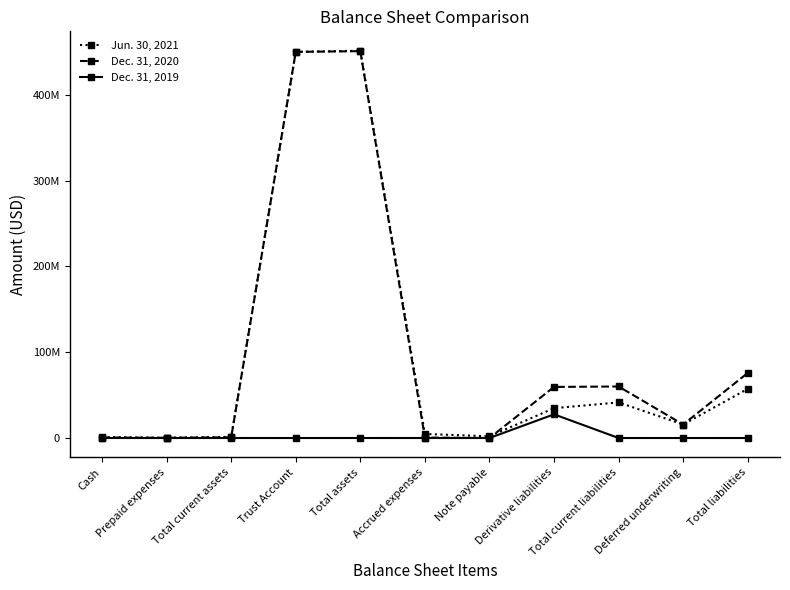

What is the label of the 5th point from the left?

Total assets